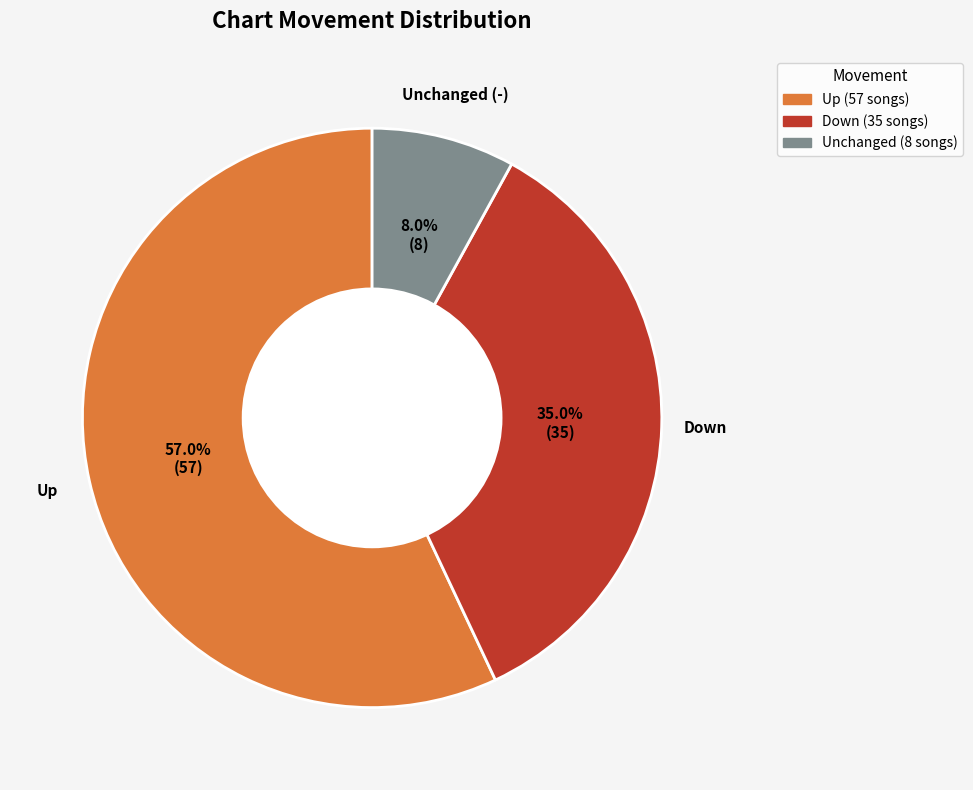

Is there any slice that represents more than half of the pie?

Yes